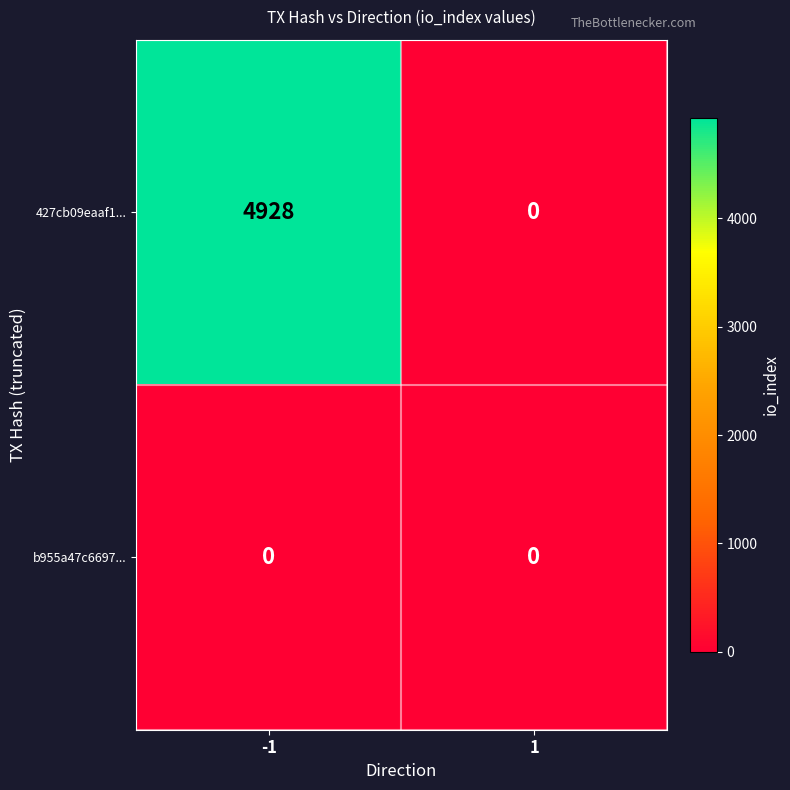

The b955a47c6697... series shows 0 at -1. True or false?

True